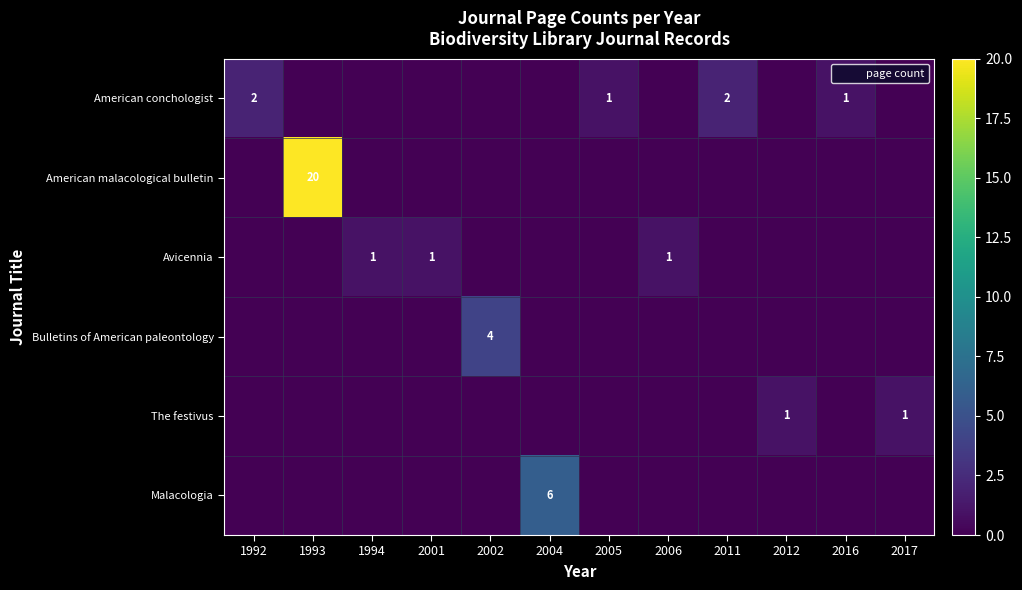

Which category has the lowest value across all series?

1993